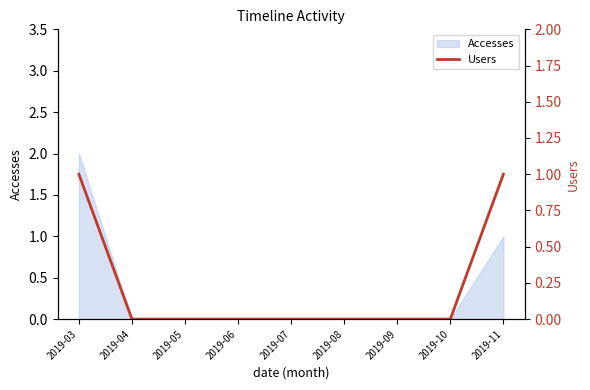

List the labels in order of value, largest first.

2019-03, 2019-11, 2019-04, 2019-05, 2019-06, 2019-07, 2019-08, 2019-09, 2019-10